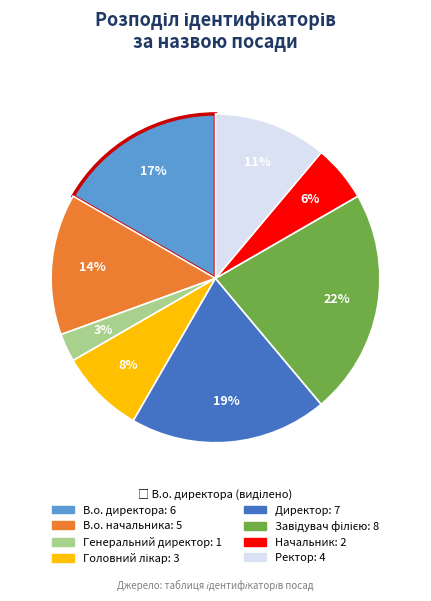

What is the smallest slice in the pie chart?

Генеральний директор